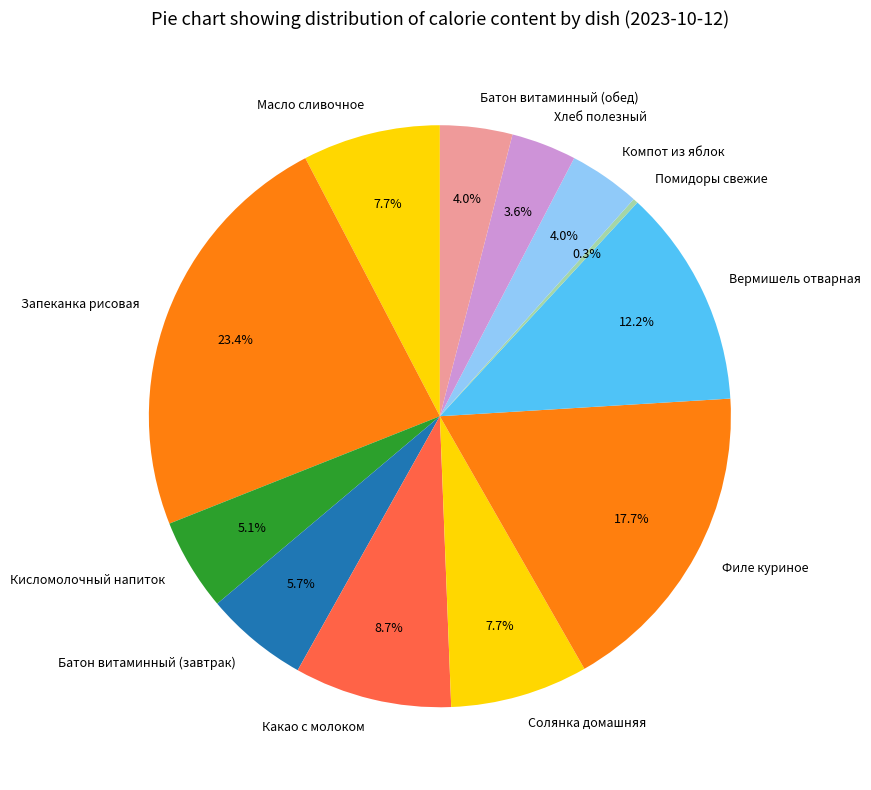

Which slice is the largest?

Запеканка рисовая